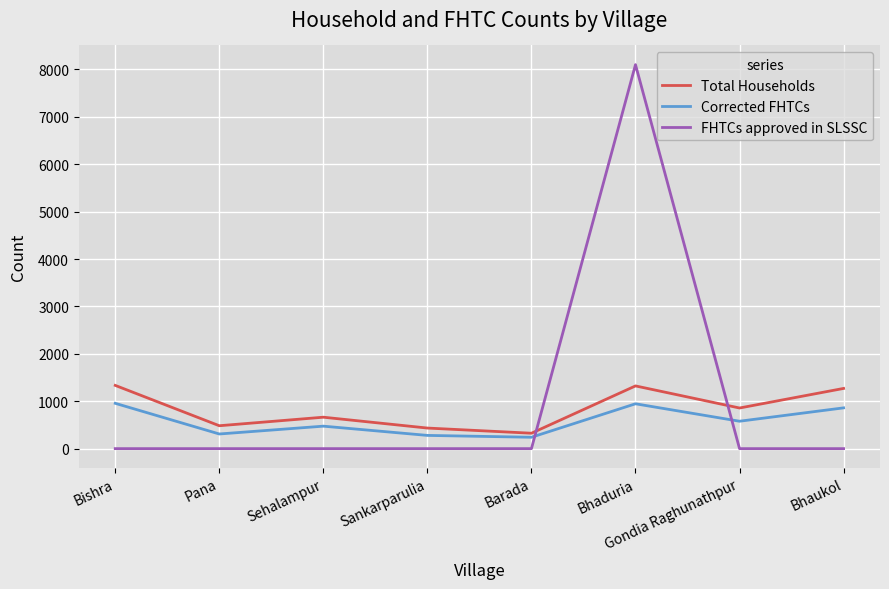

Is the value of Corrected FHTCs at Pana greater than the value of Total Households at Sehalampur?

No